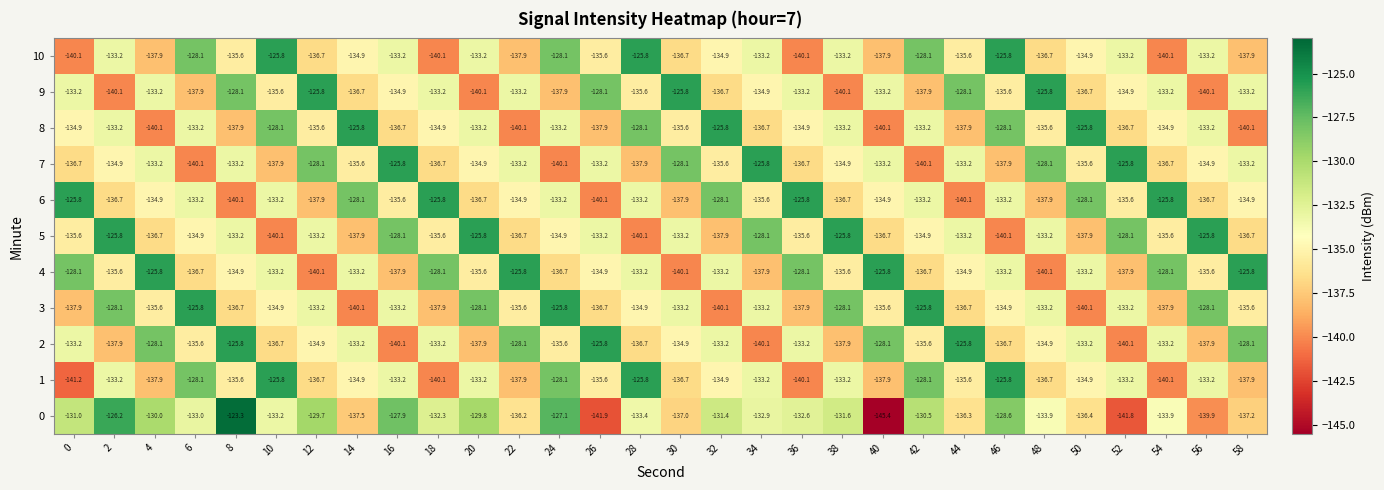

True or false: 5 has a value of -133.2 at 8.

True